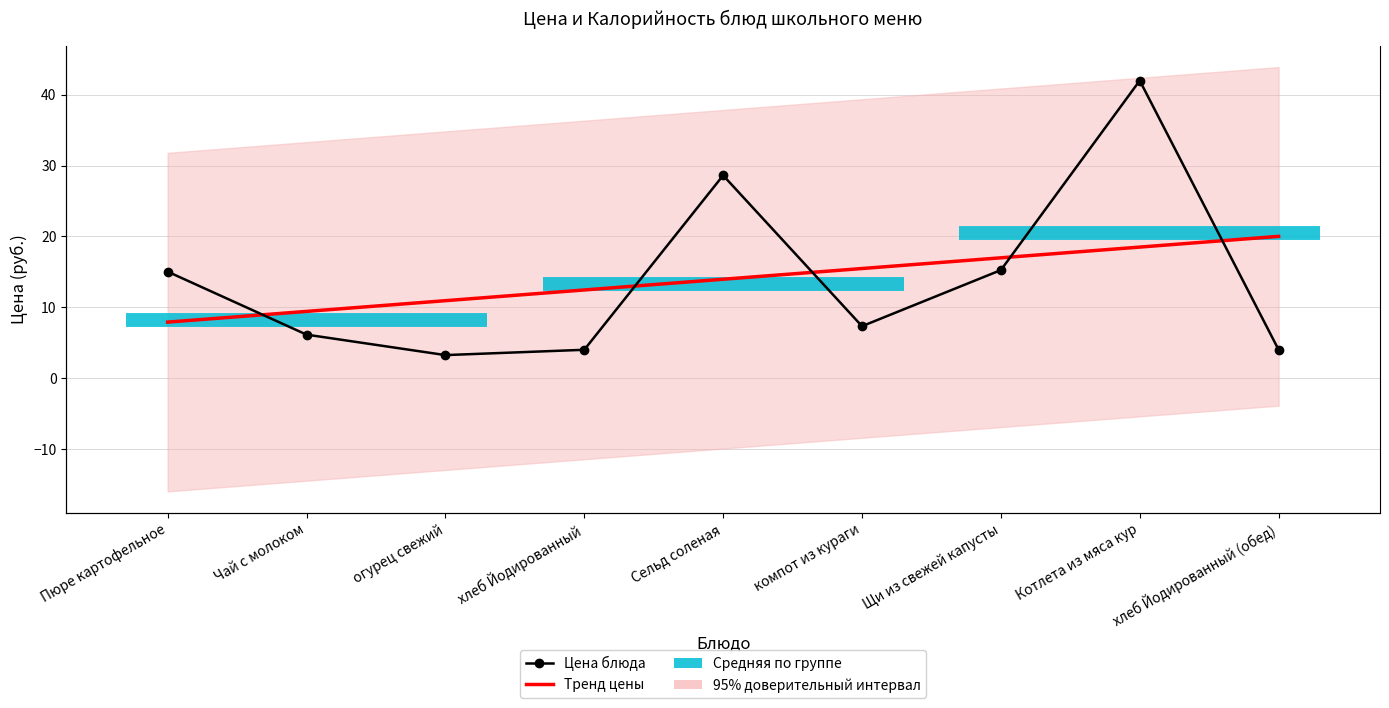

What is the sum of the Цена values at Котлета из мяса кур and хлеб Йодированный (обед)?

46.0